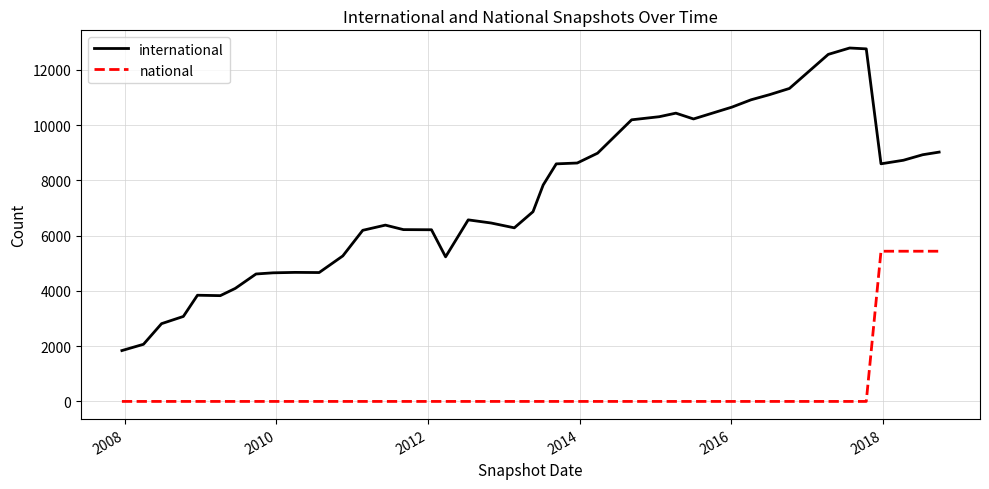

What is the maximum value for national?

5437